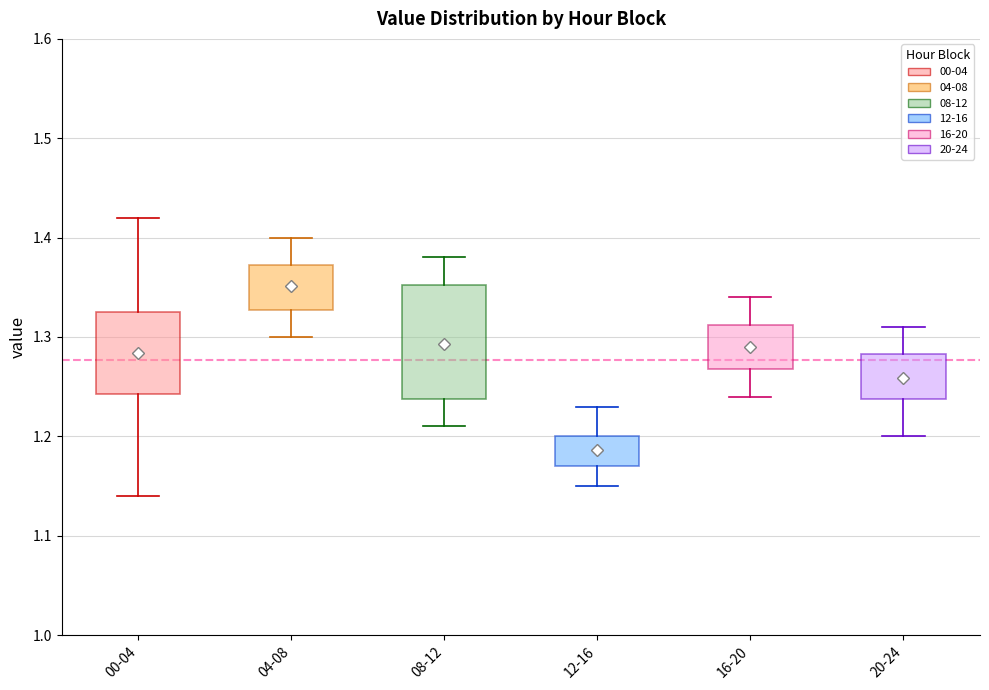

Which box is the tallest, from its lower edge to its upper edge?

08-12